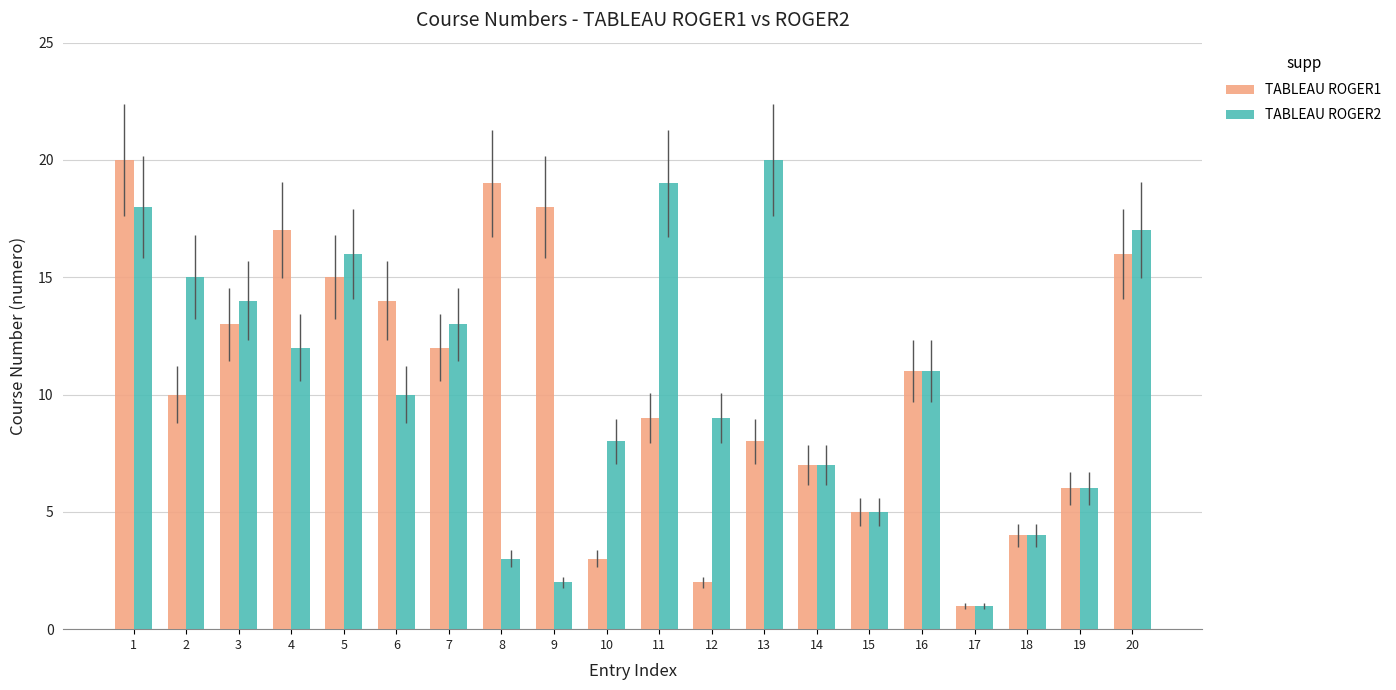

What is the sum of the TABLEAU ROGER2 values at 7 and 14?

20